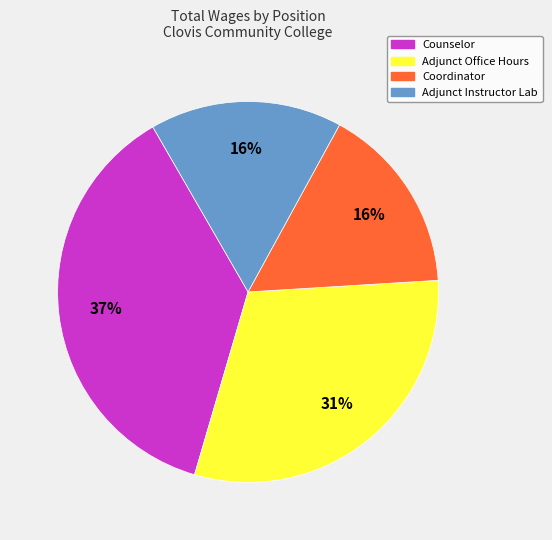

Combined, do Counselor and Adjunct Office Hours account for over 50%?

Yes